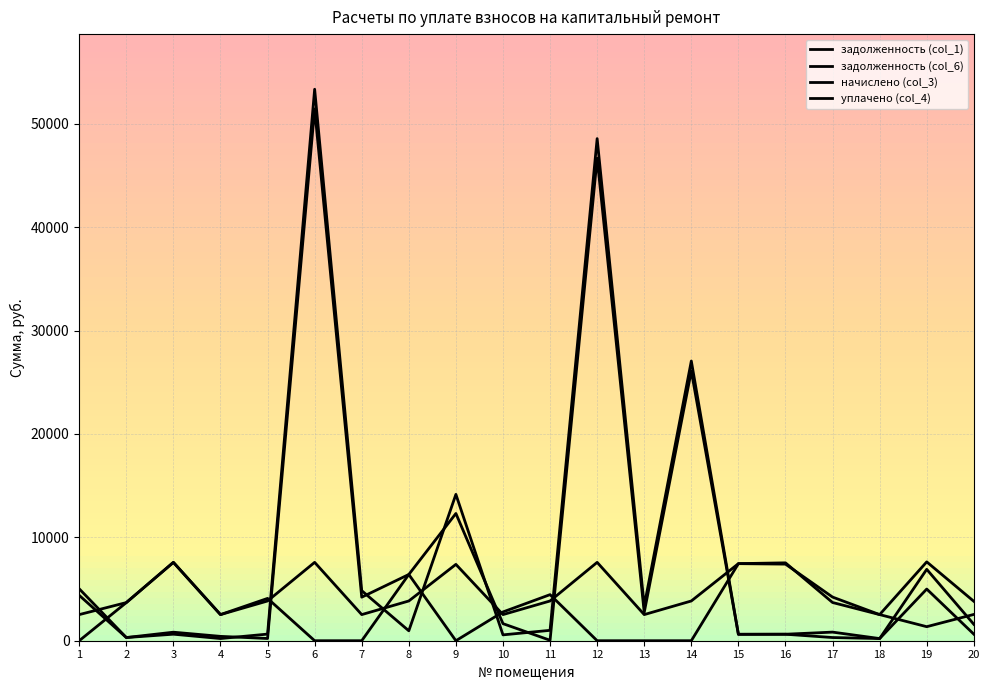

After their last crossing, which series has the higher values: уплачено (col_4) or начислено (col_3)?

уплачено (col_4)